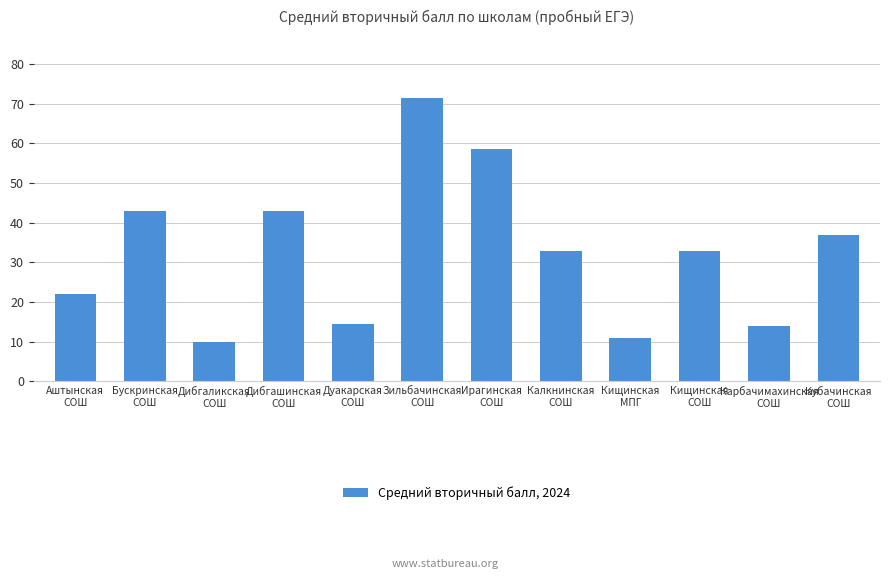

Count the number of data series in this chart.

1